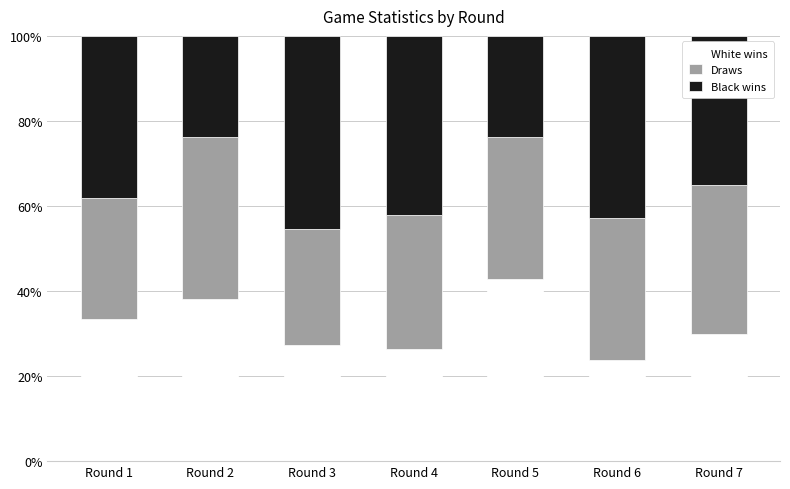

What is the total value across all series at Round 1?

100.0